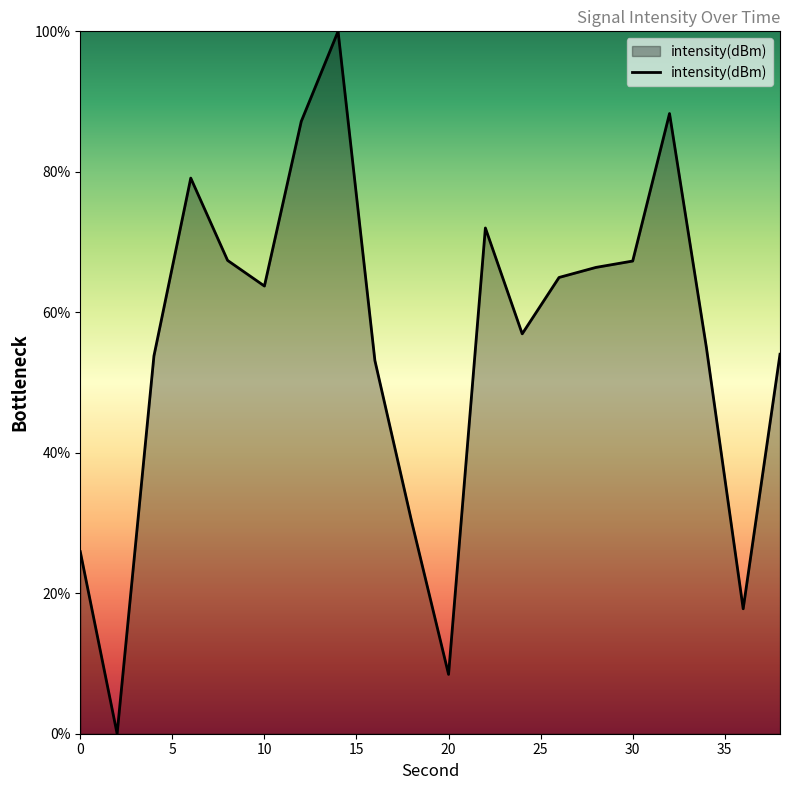

What is the maximum value shown in the chart?

100.0